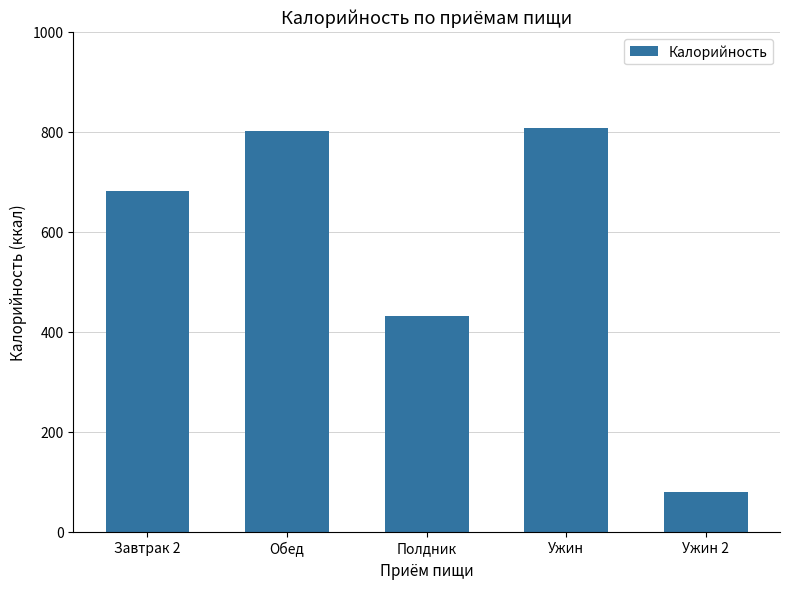

Read the value at Обед.

800.9